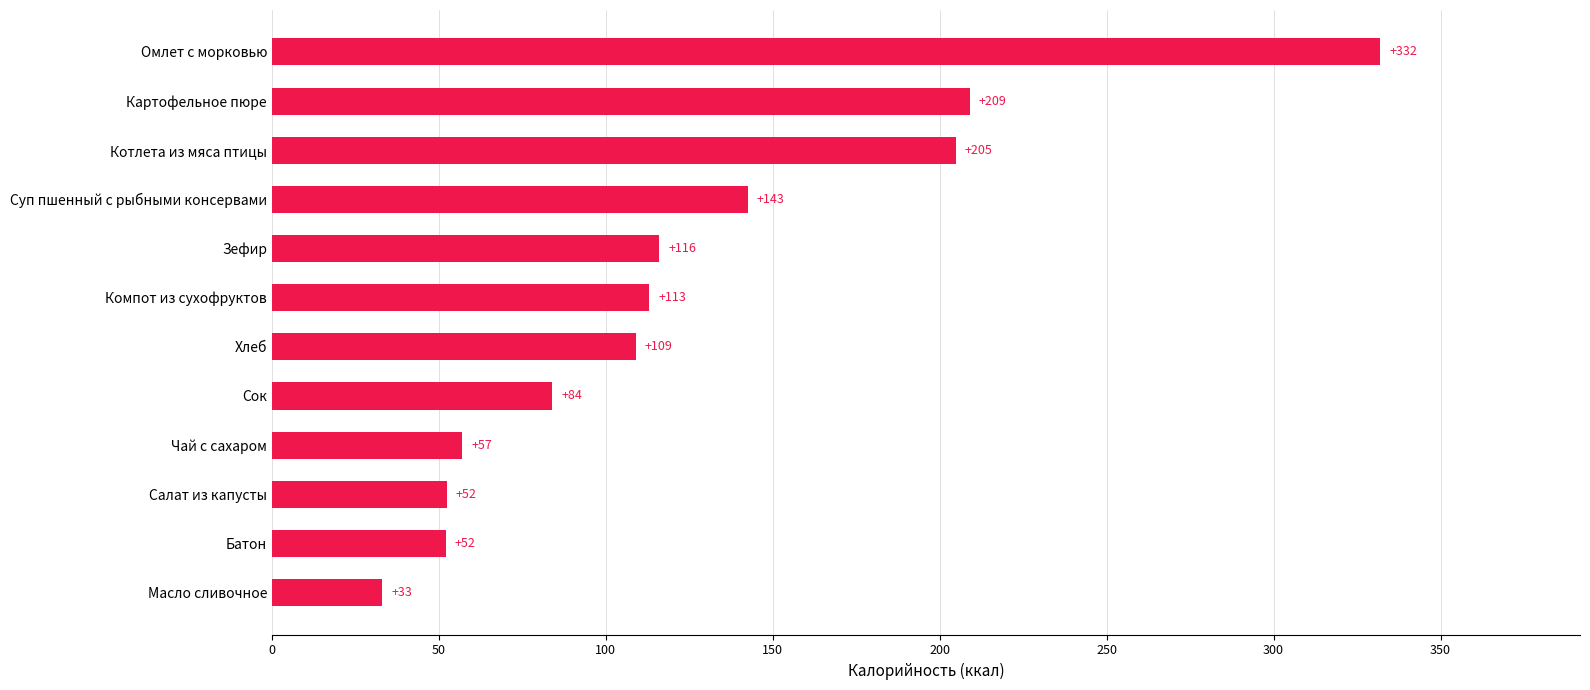

Is it true that the value at Чай с сахаром is 94.5?

False